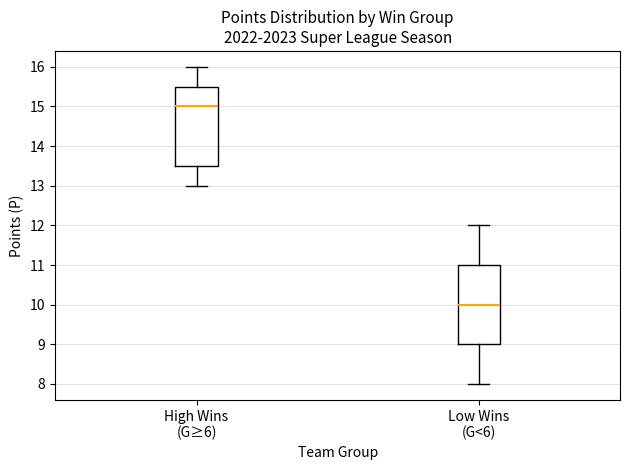

Where does the upper whisker of the box for Low Wins (G<6) end on the y-axis? The values are not printed on the chart, so give them approximately, as read against the axis.

12.0